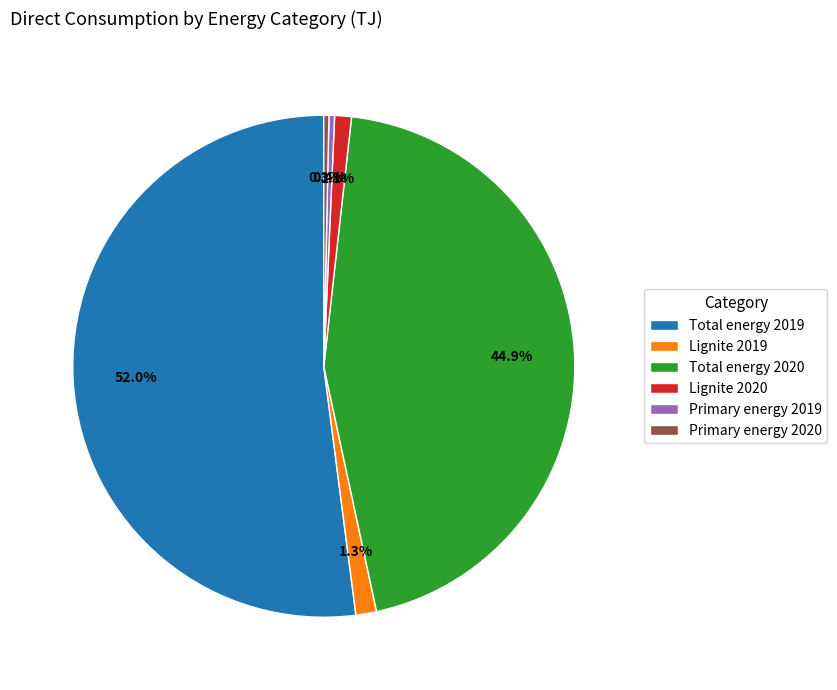

What is the largest slice in the pie chart?

Total energy 2019